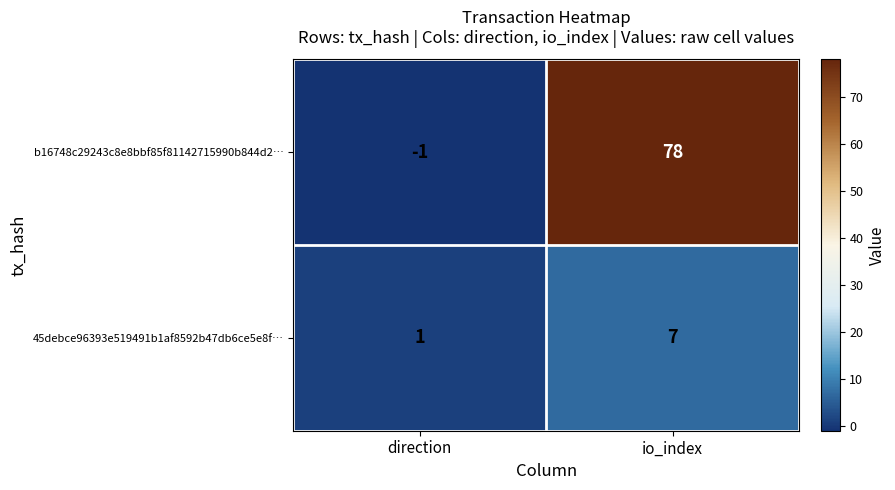

Reading right to left, list all the values displayed in this chart.

b16748c29243c8e8bbf85f81142715990b844d2…: 78	-1
45debce96393e519491b1af8592b47db6ce5e8f…: 7	1